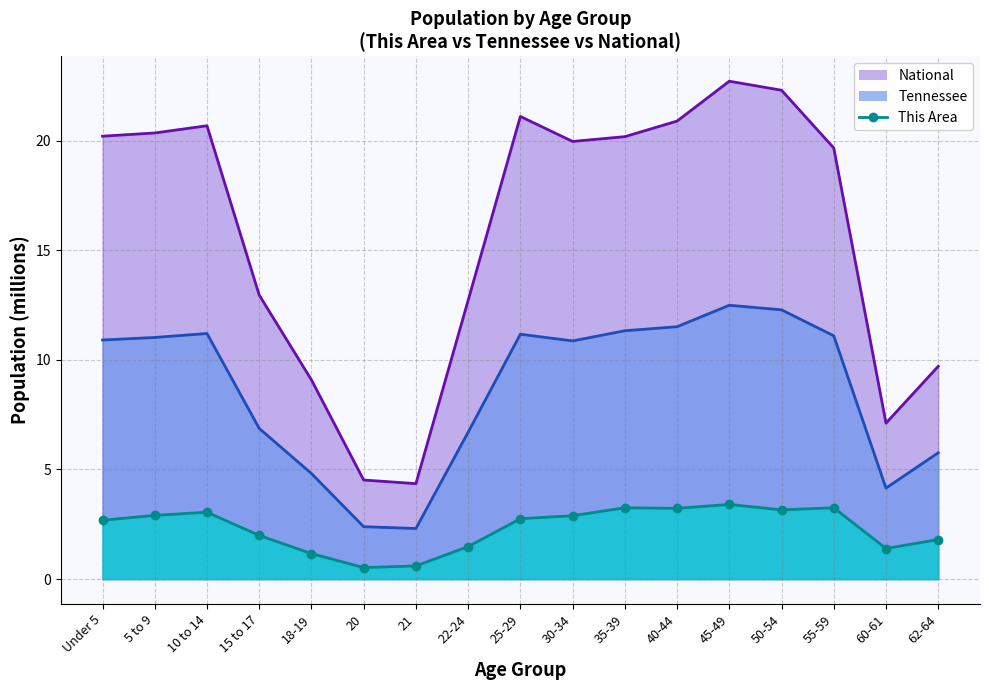

Which category has the lowest value in the National line series?

21